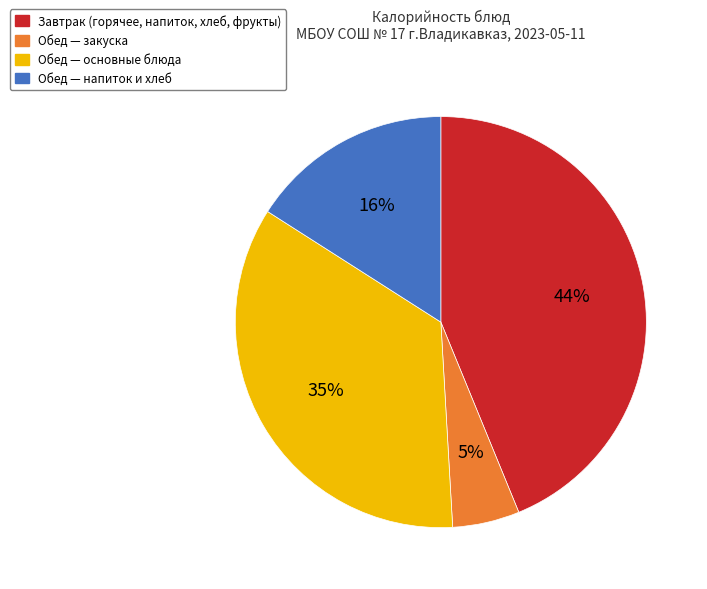

To the nearest percent, what is the difference between the largest and smallest slice percentages?

39%